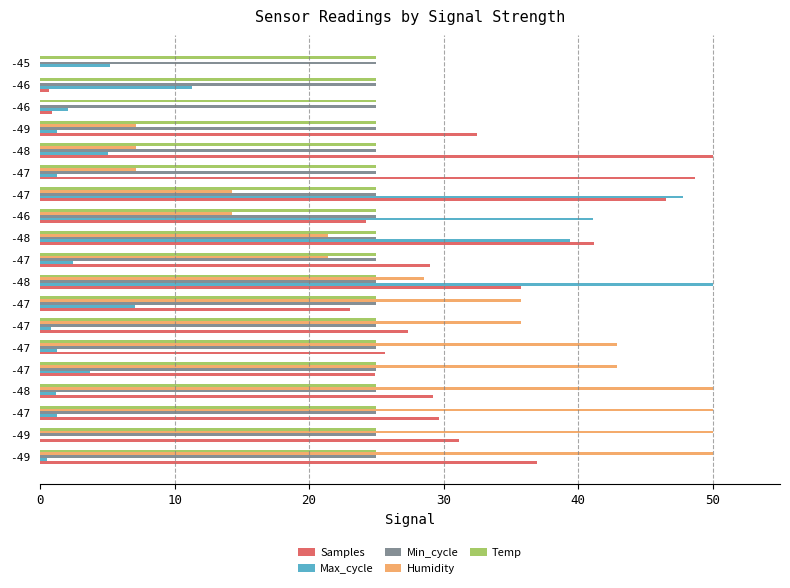

Which series has the largest total across all categories?

Samples